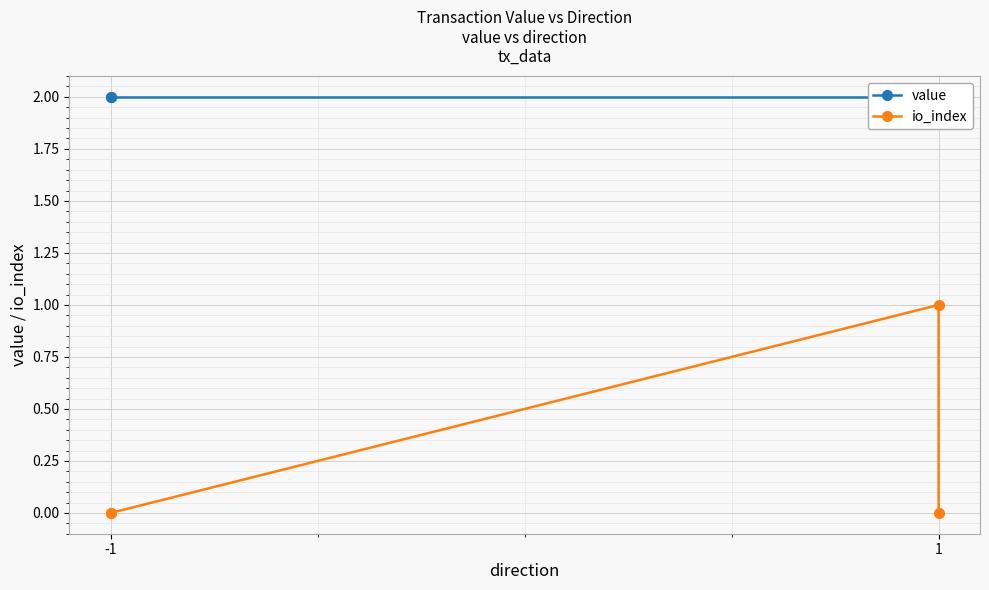

Reading right to left, list all the values displayed in this chart.

value: 2.0	2.0	2.0	2.0
io_index: 0.0	1.0	0.0	0.0